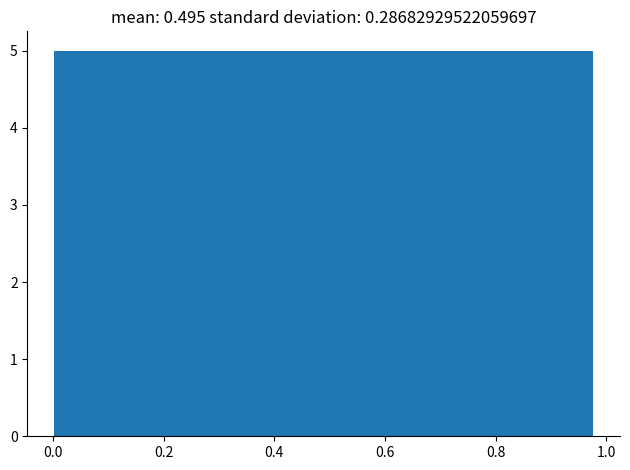

Reading left to right, list every bar in this chart as the range it spans on the x-axis followed by its height. Neither the bar edges nor the heights are printed on the chart, so give them approximately, as read against the axes.

0.00 to 0.12: 5
0.12 to 0.24: 5
0.24 to 0.36: 5
0.36 to 0.48: 5
0.48 to 0.62: 5
0.62 to 0.74: 5
0.74 to 0.86: 5
0.86 to 0.98: 5